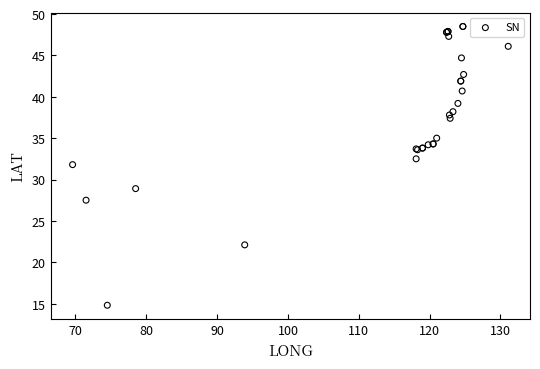

What Y value in the scatter plot is closest to 31?

31.8